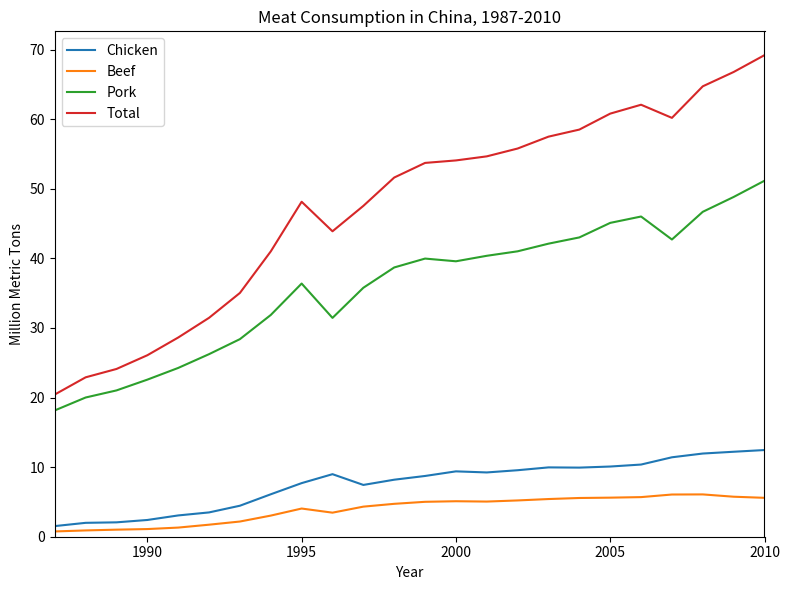

What is the highest value of the Chicken series?

12.5